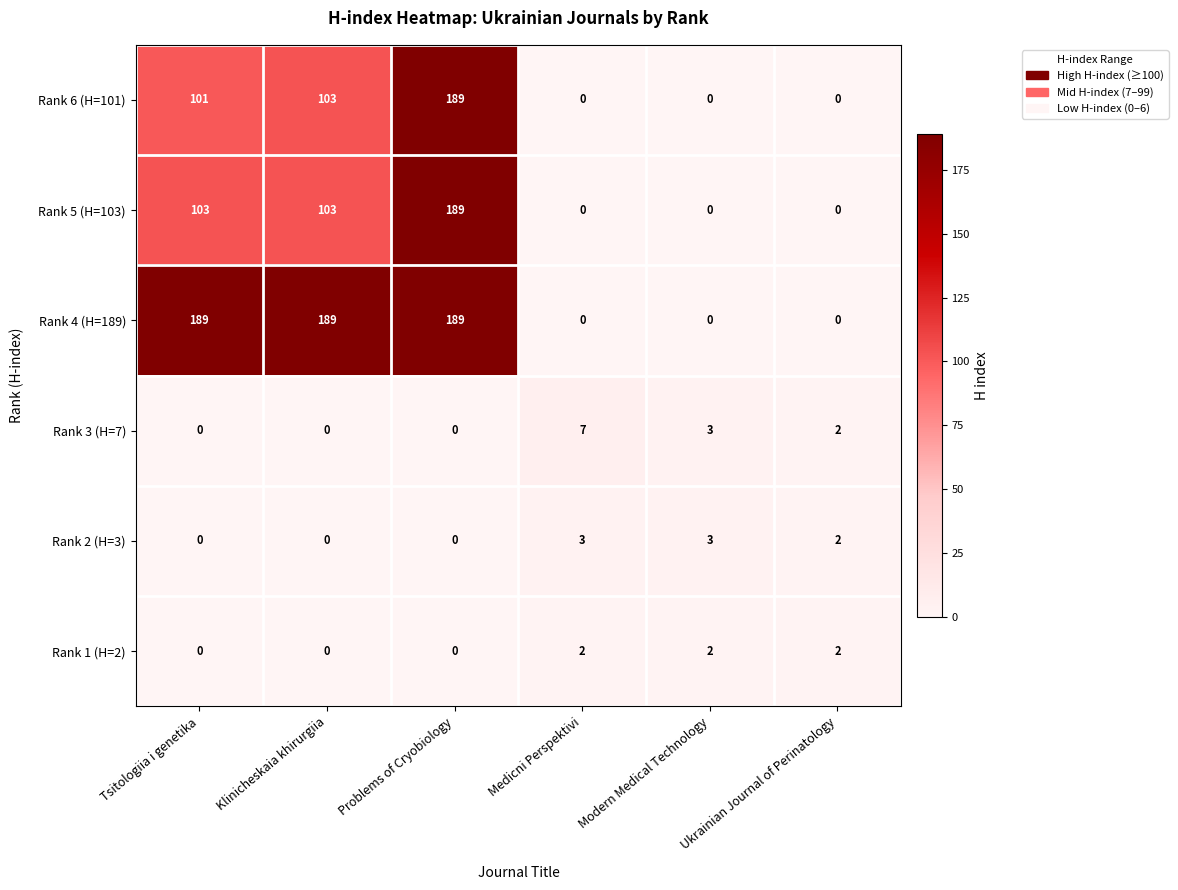

At which label does Rank 2 (H=3) first exceed 2?

Medicni Perspektivi